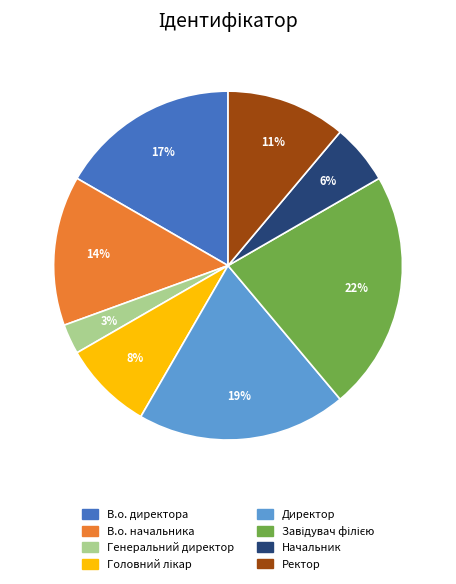

Which has a higher value, Директор or Ректор?

Директор